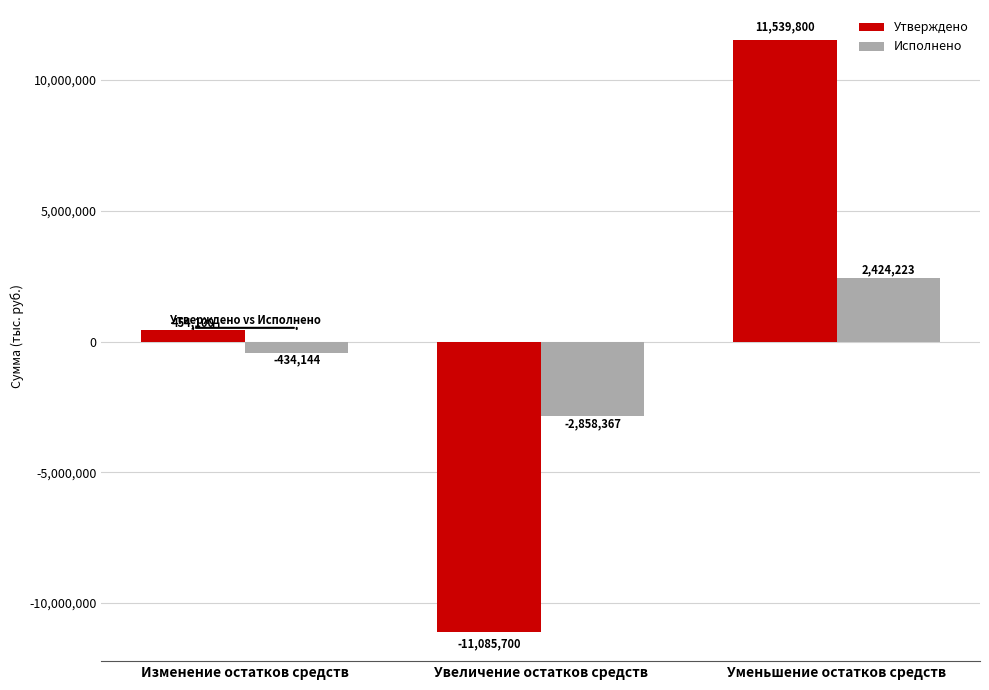

Which series has the largest total across all categories?

Утверждено